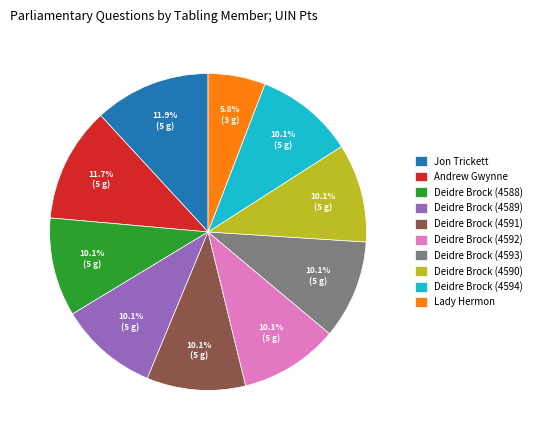

To the nearest percent, what is the average slice percentage?

10%